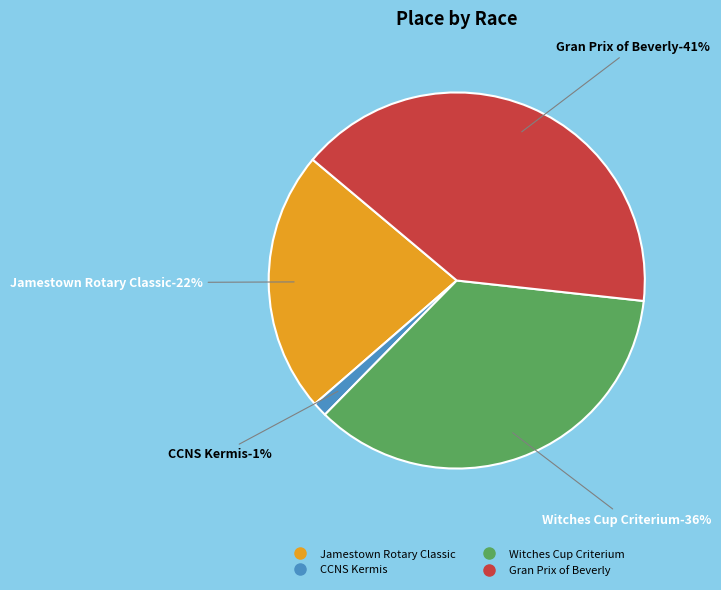

How much of the chart is everything except Witches Cup Criterium?

64.4%